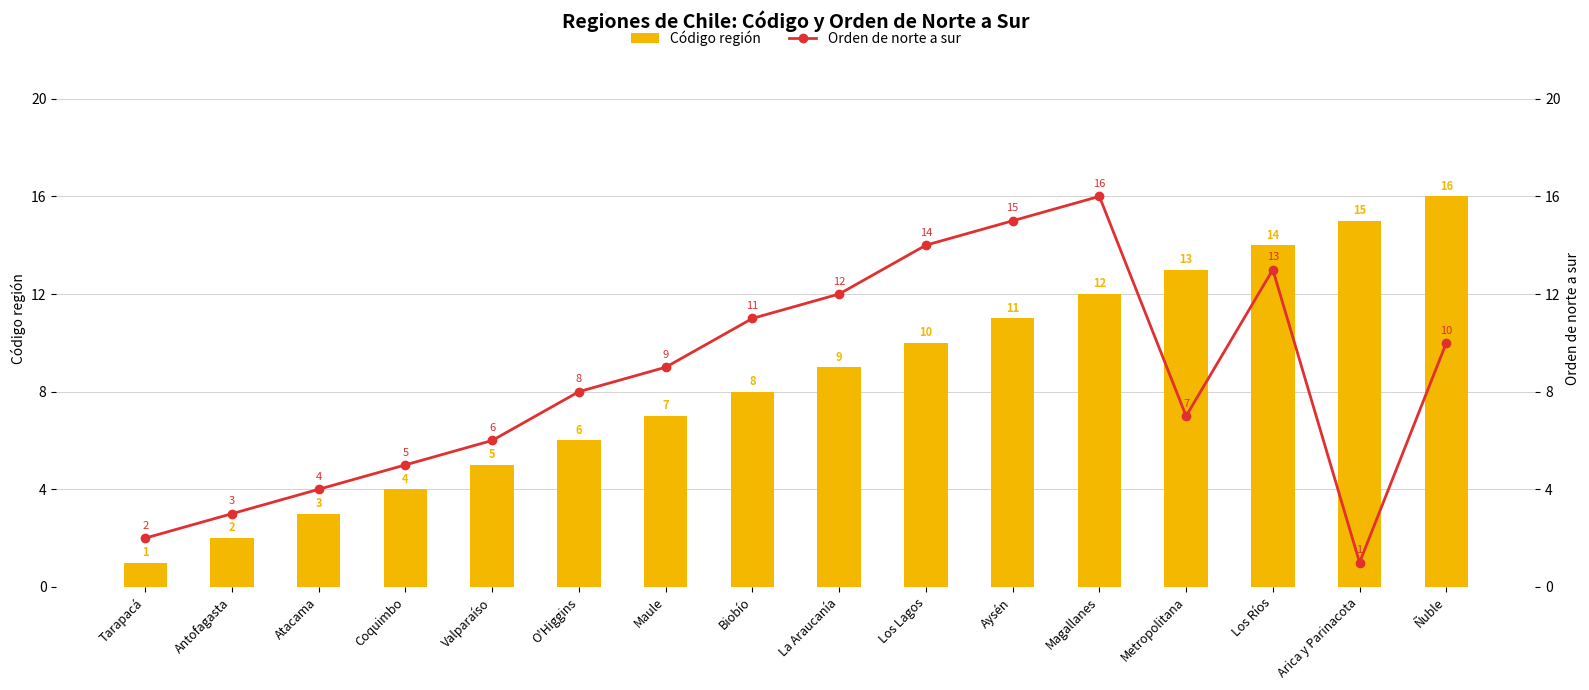

Rank the series by their maximum value, from lowest to highest.

Código región, Orden de norte a sur